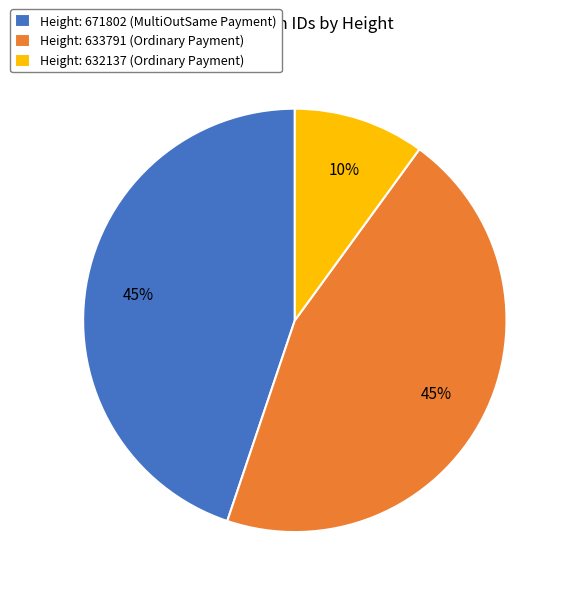

Which slice is the smallest?

Height: 632137 (Ordinary Payment)